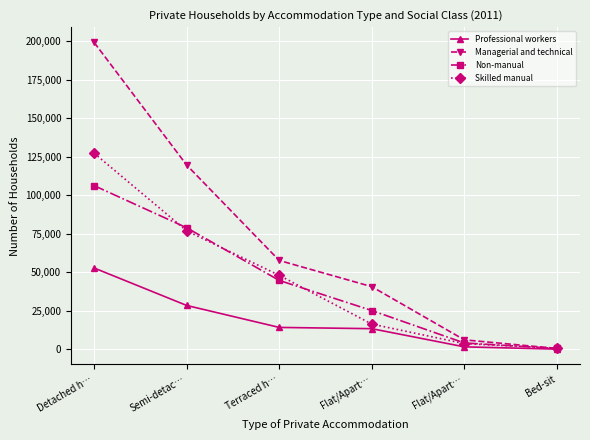

What are all the series names shown in the legend?

Professional workers, Managerial and technical, Non-manual, Skilled manual